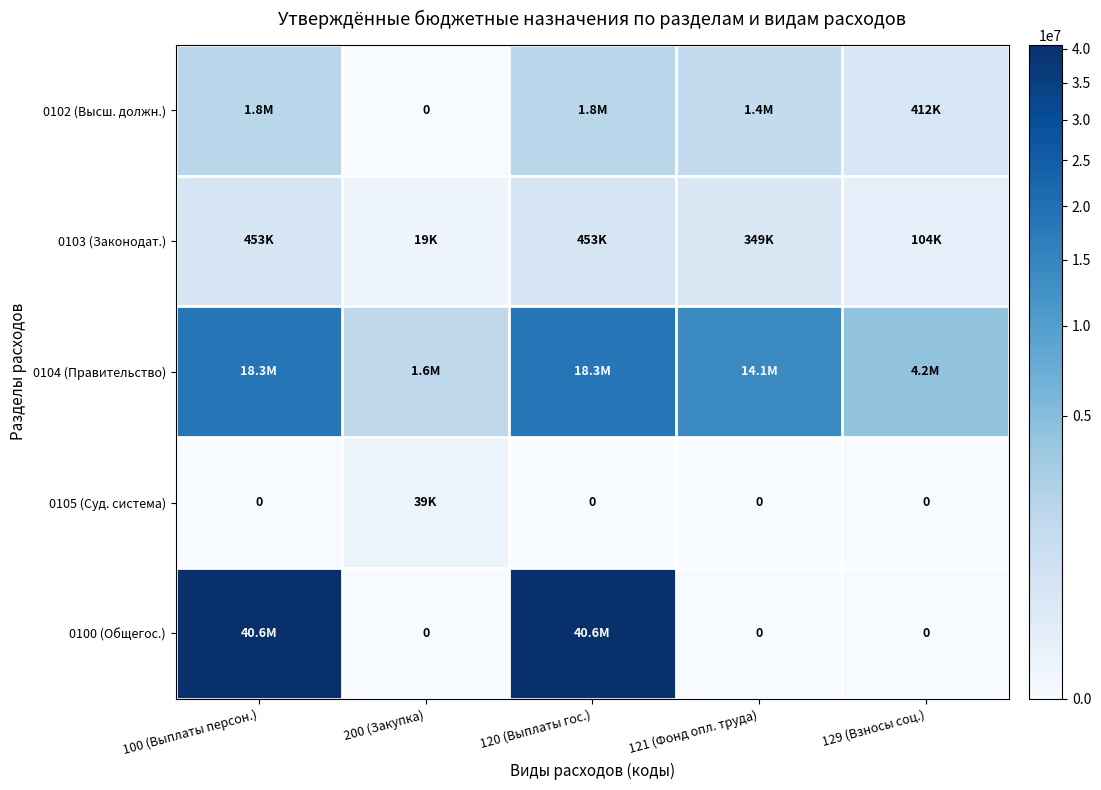

Is the value of 0102 (Высш. должн.) at 121 (Фонд опл. труда) greater than the value of 0103 (Законодат.) at 120 (Выплаты гос.)?

Yes